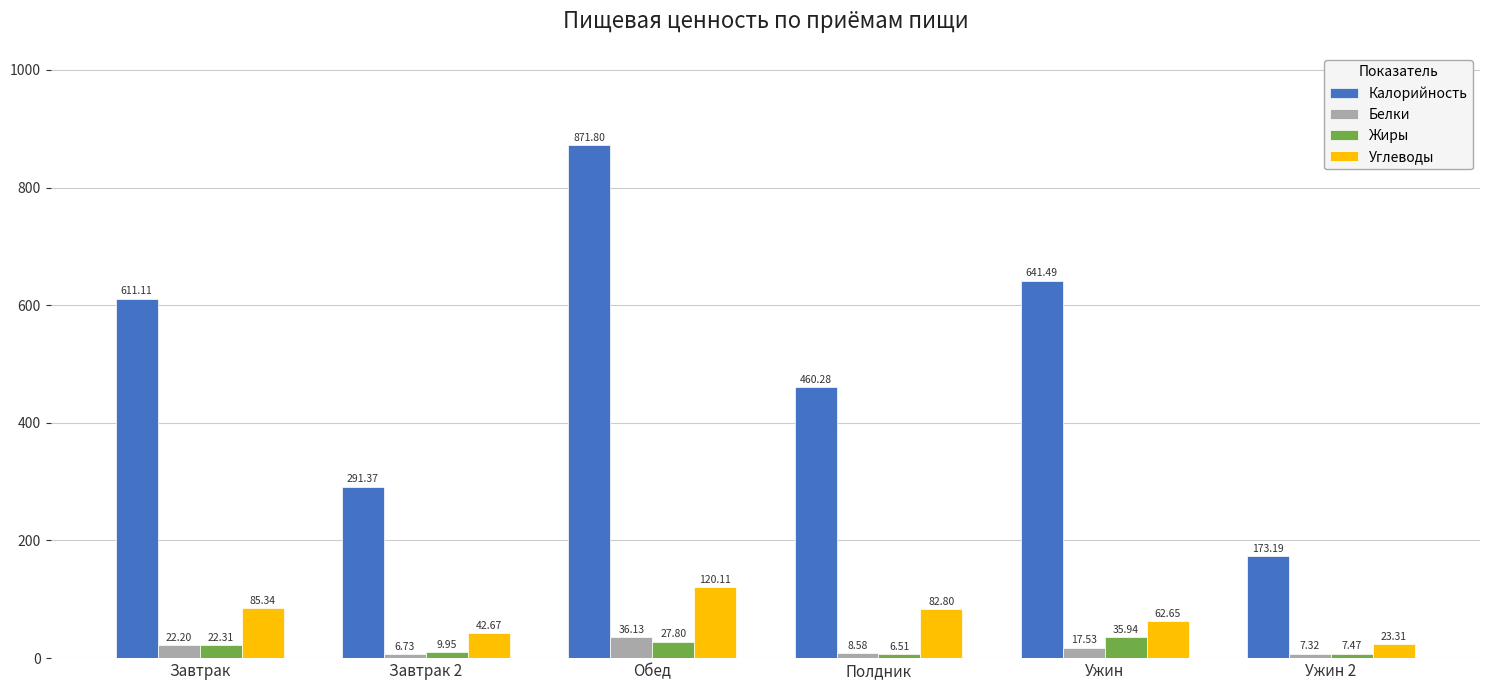

What is the sum of all Белки values?

98.5